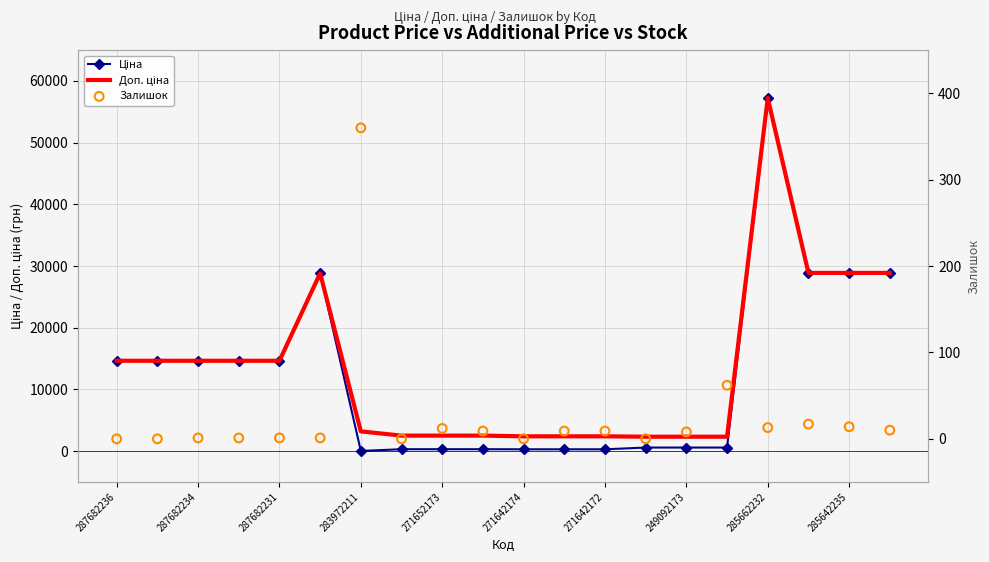

Which series contains the lowest Y value?

Залишок